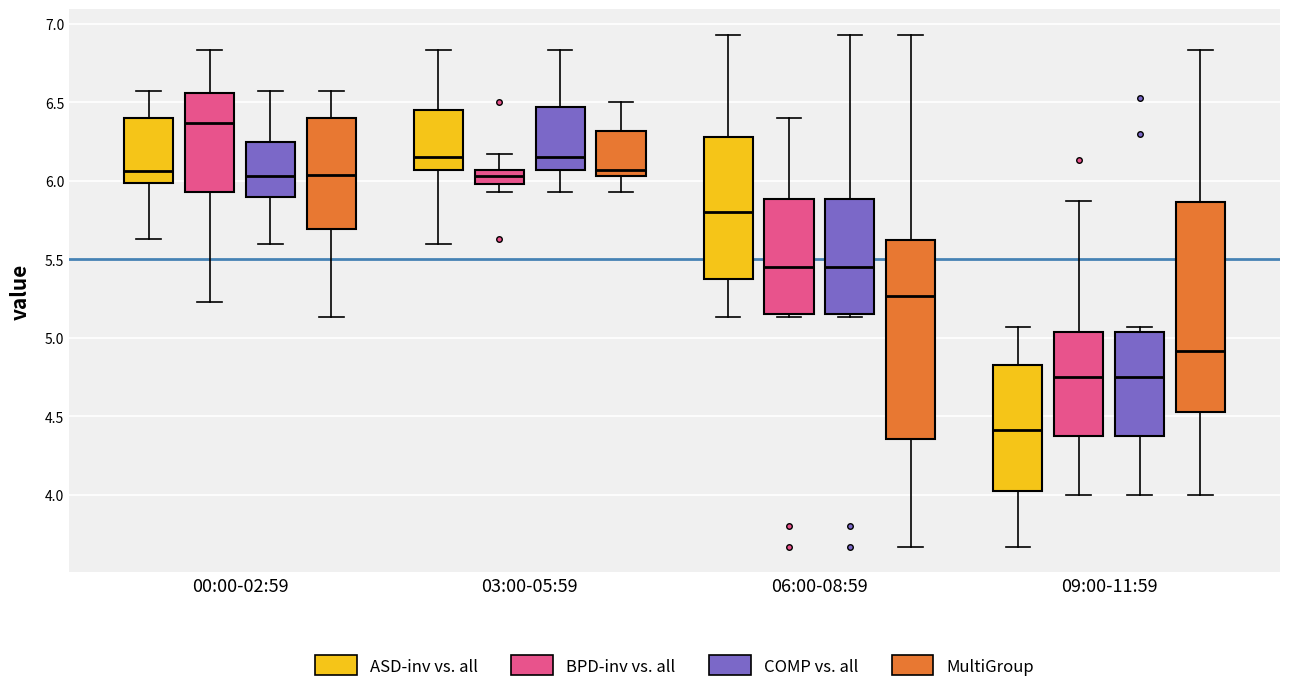

Which box is the tallest, from its lower edge to its upper edge?

09:00-11:59 (MultiGroup)